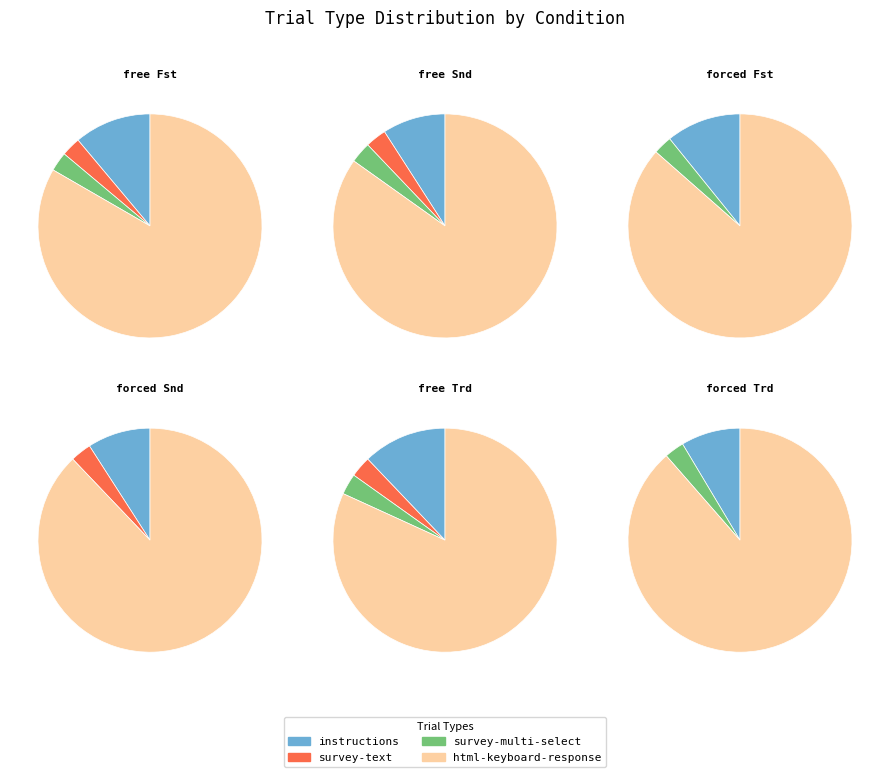

What is the largest slice in the pie chart?

html-keyboard-response